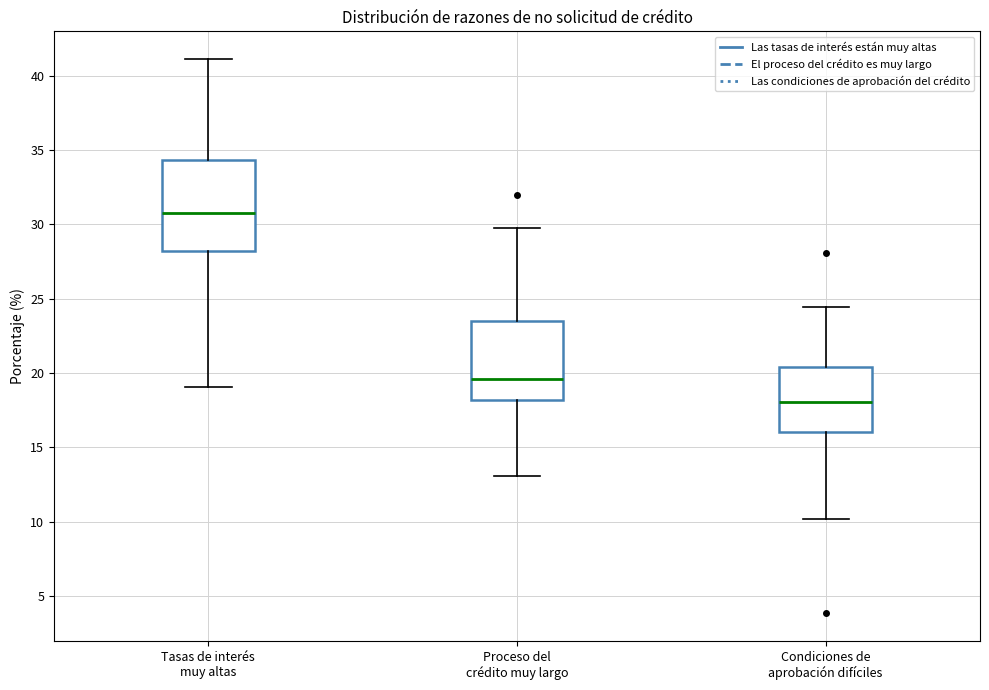

Reading left to right, transcribe this box plot: for each box, give where its median line is, the range the box spans, and where its two whiskers end, as read against the y-axis. The values are not printed on the chart, so give them approximately, as read against the axis.

Tasas de interés muy altas: median 31.0, box 28.0 to 34.5, whiskers 19.0 to 41.0
Proceso del crédito muy largo: median 19.5, box 18.0 to 23.5, whiskers 13.0 to 30.0
Condiciones de aprobación difíciles: median 18.0, box 16.0 to 20.5, whiskers 10.0 to 24.5